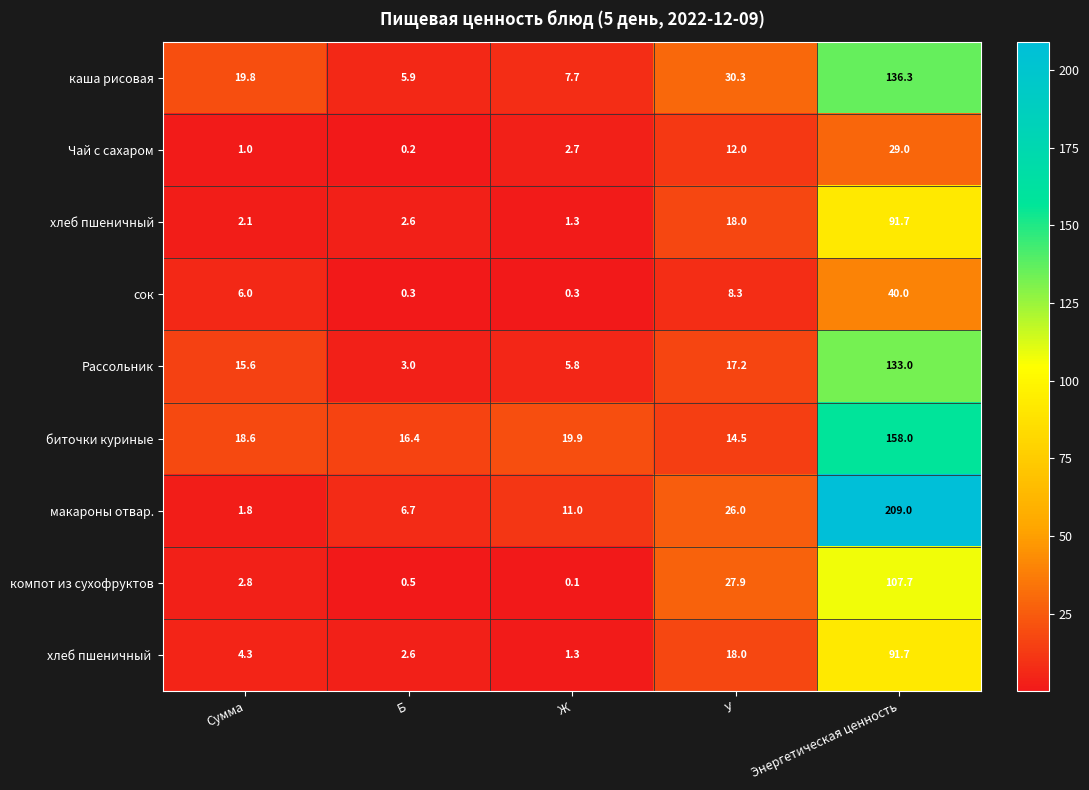

What is the lowest value of the каша рисовая series?

5.9